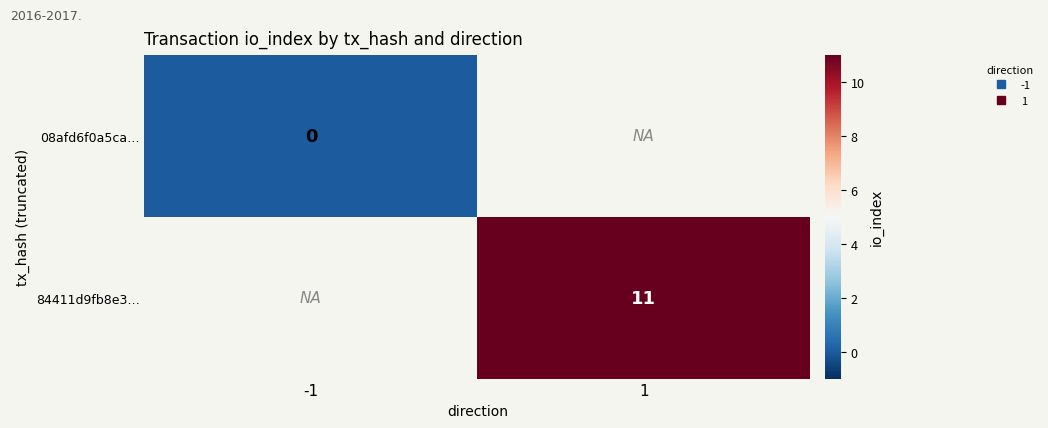

Rank the series by their maximum value, from lowest to highest.

08afd6f0a5ca…, 84411d9fb8e3…